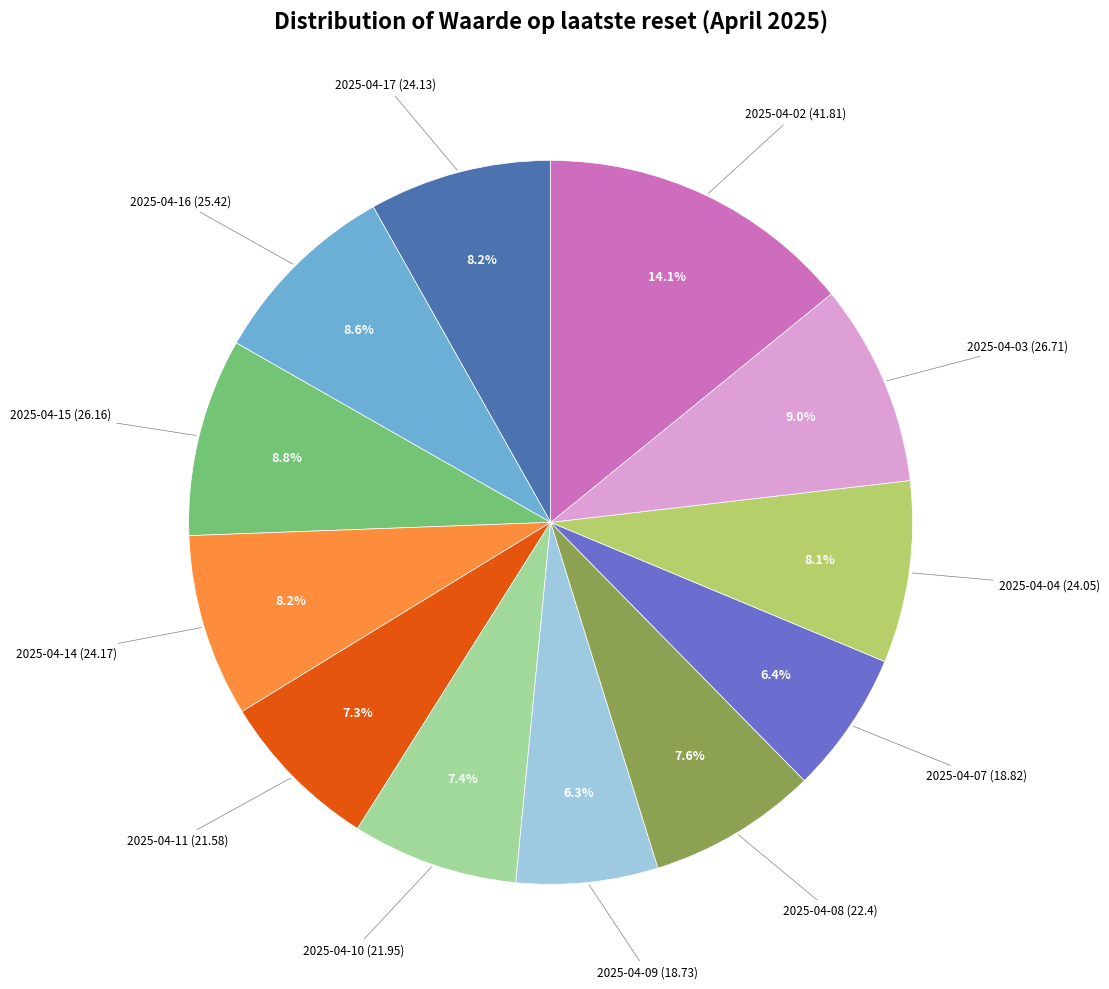

Is there any slice that represents more than half of the pie?

No